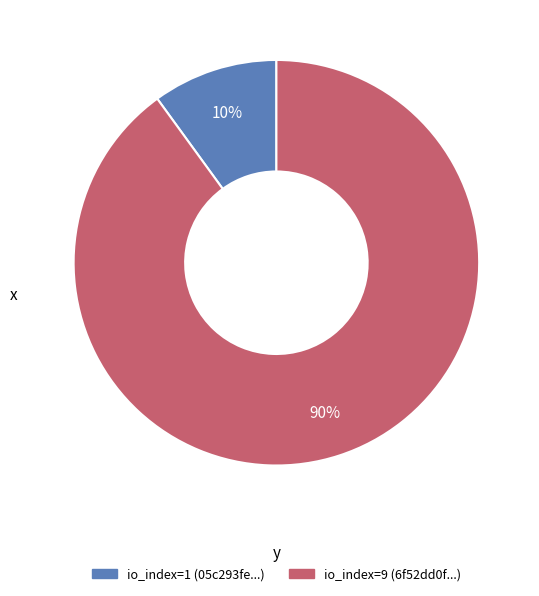

To the nearest percent, what is the difference between the largest and smallest slice percentages?

80%